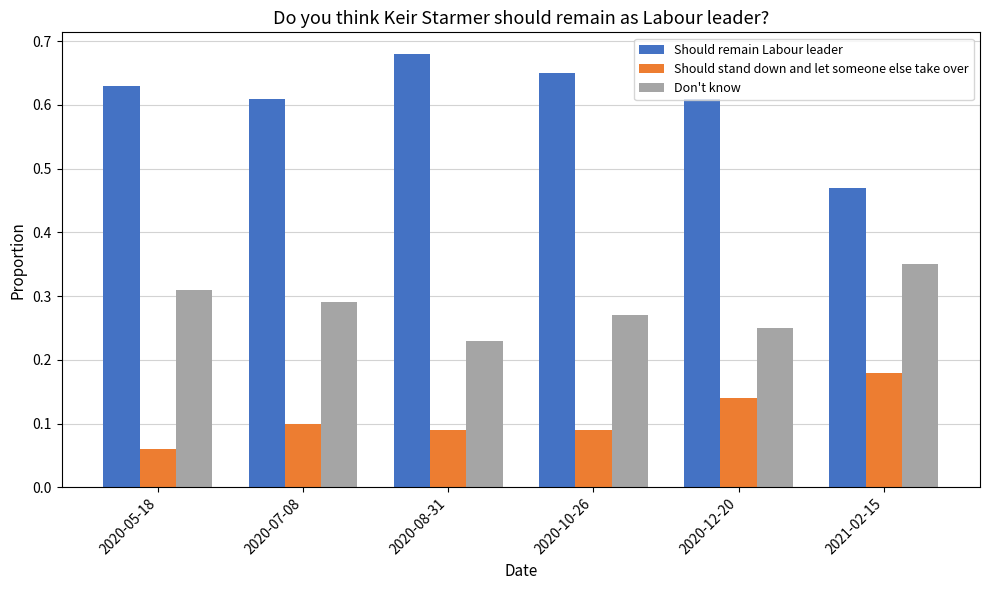

List the series in order of their peak value, highest first.

Should remain Labour leader, Don't know, Should stand down and let someone else take over